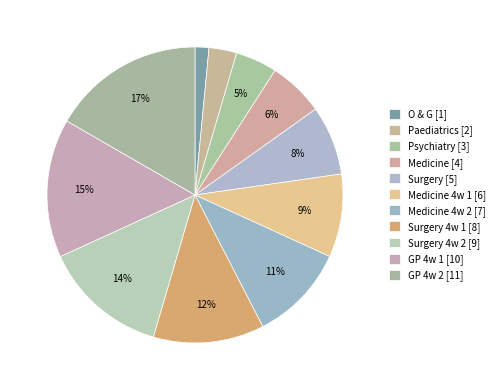

How many slices are in this pie chart?

11